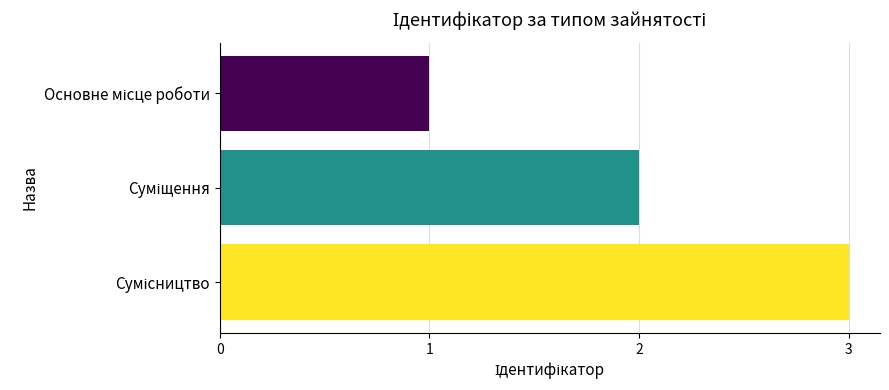

What is the sum of all values?

6